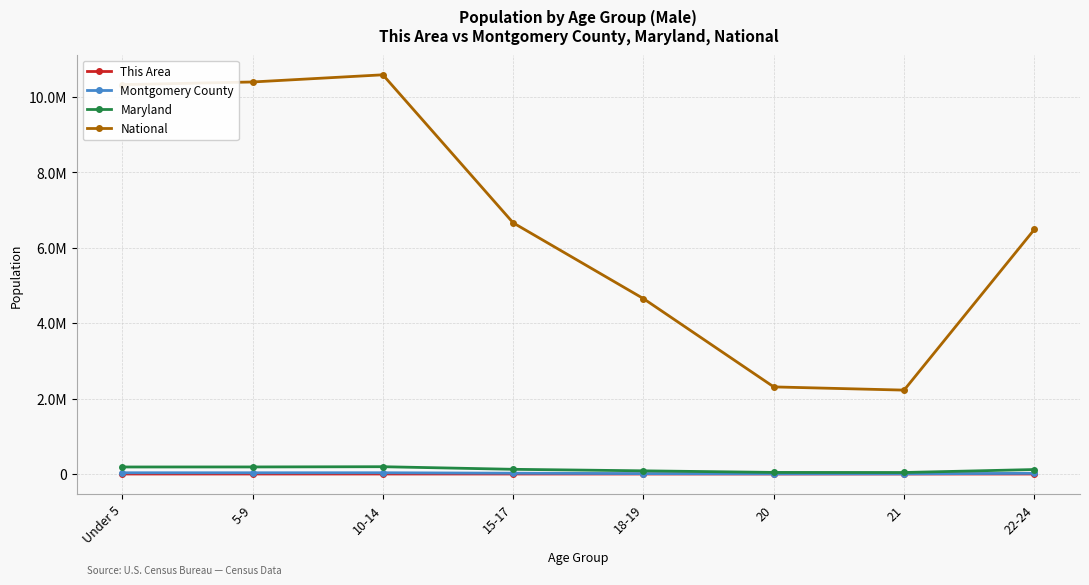

Does the chart have visible grid lines?

Yes